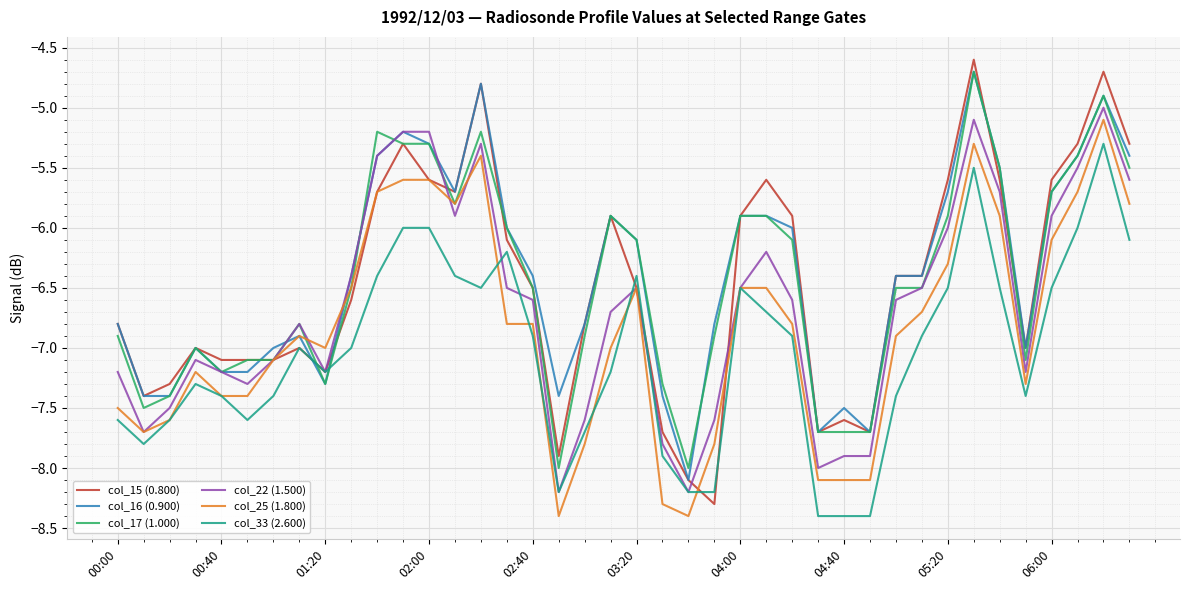

How many lines are shown in the chart?

6